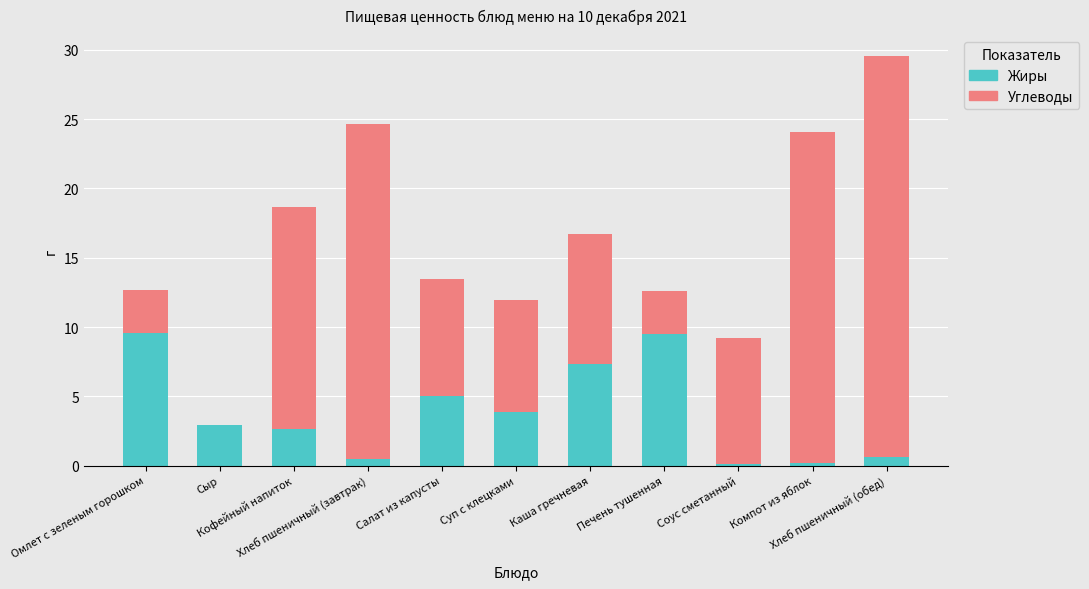

What is the sum of all Жиры values?

42.3